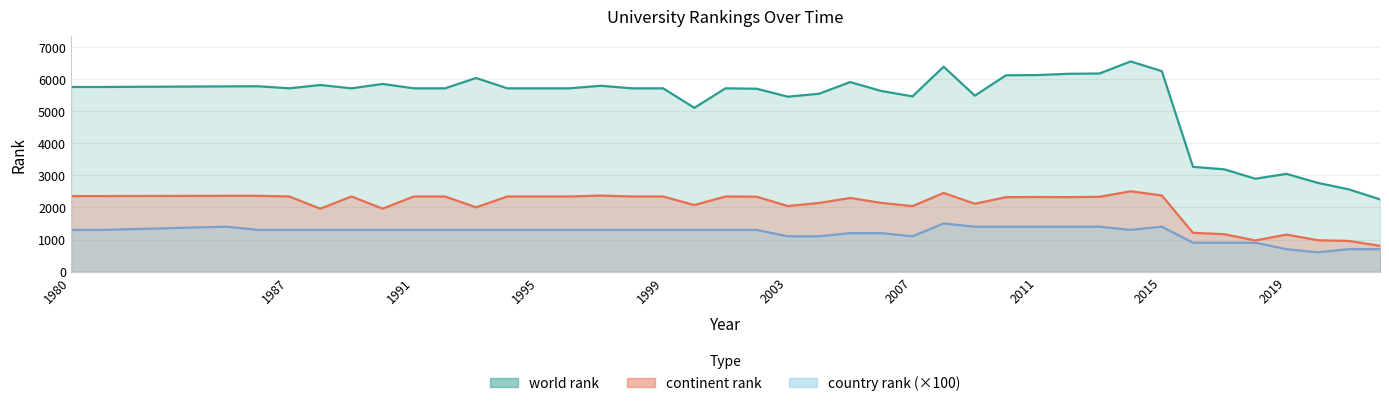

The value of continent rank at 2009 is 3758. True or false?

False